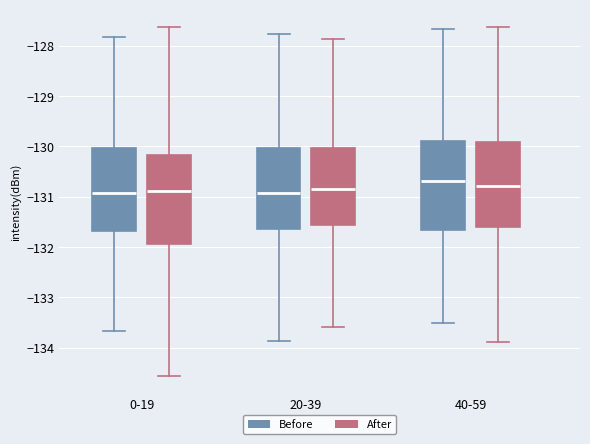

Where does the median line of the box for 0-19 (After) sit on the y-axis? The values are not printed on the chart, so give them approximately, as read against the axis.

-130.9